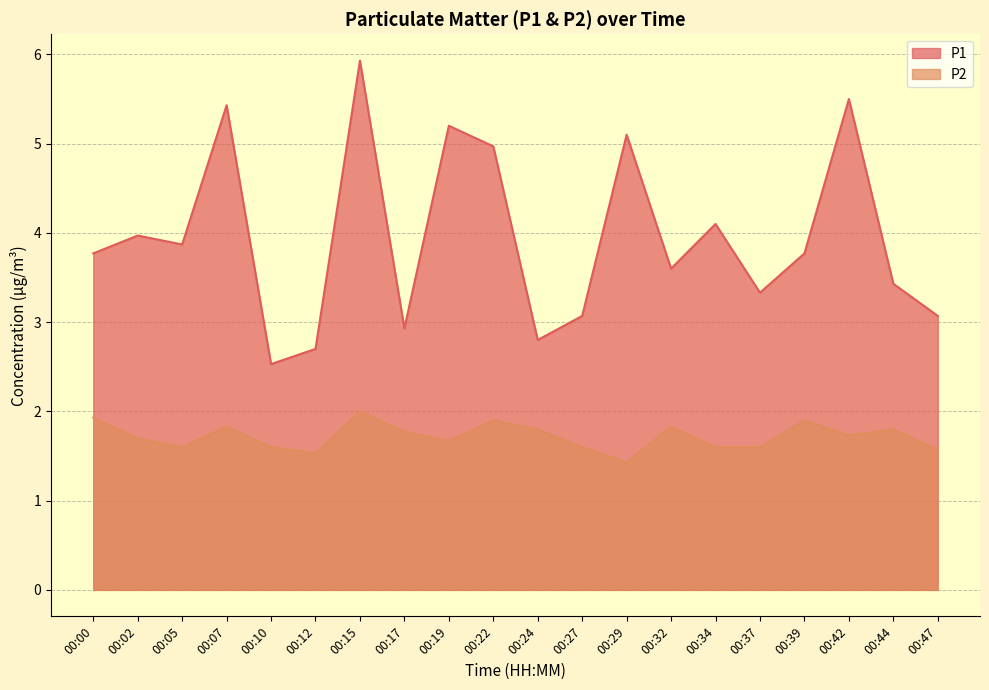

What is the sum of the P1 values at 00:12 and 00:37?

6.0